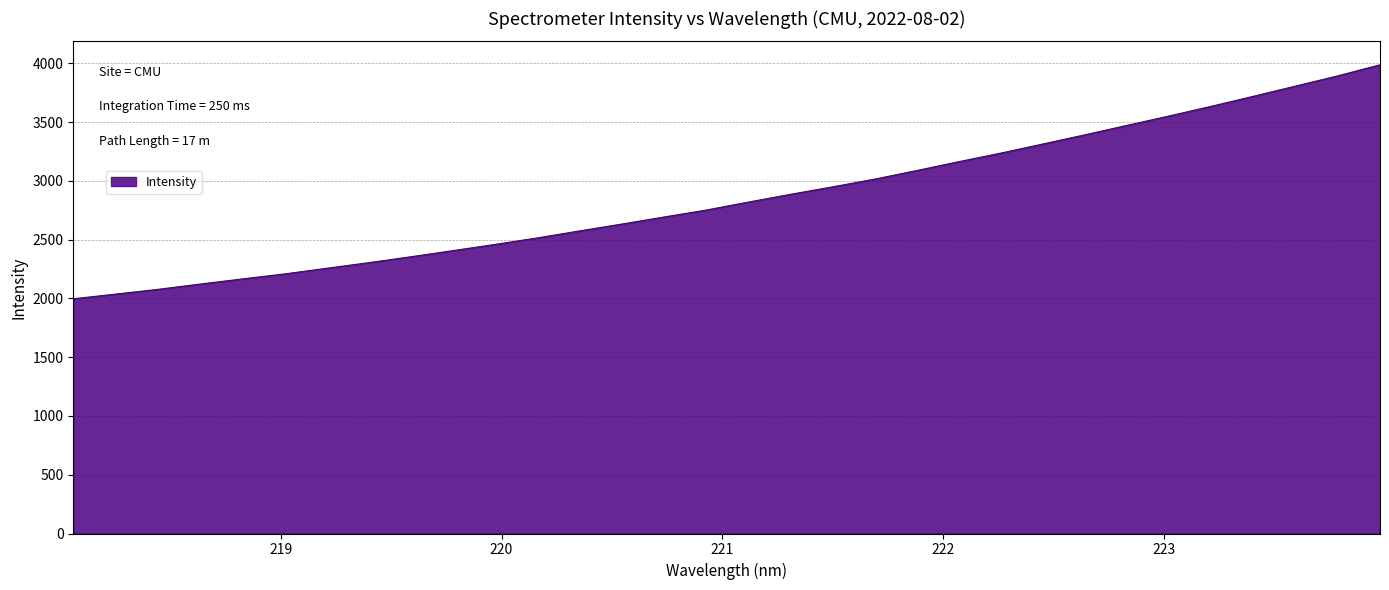

What is the minimum value shown in the chart?

1996.6